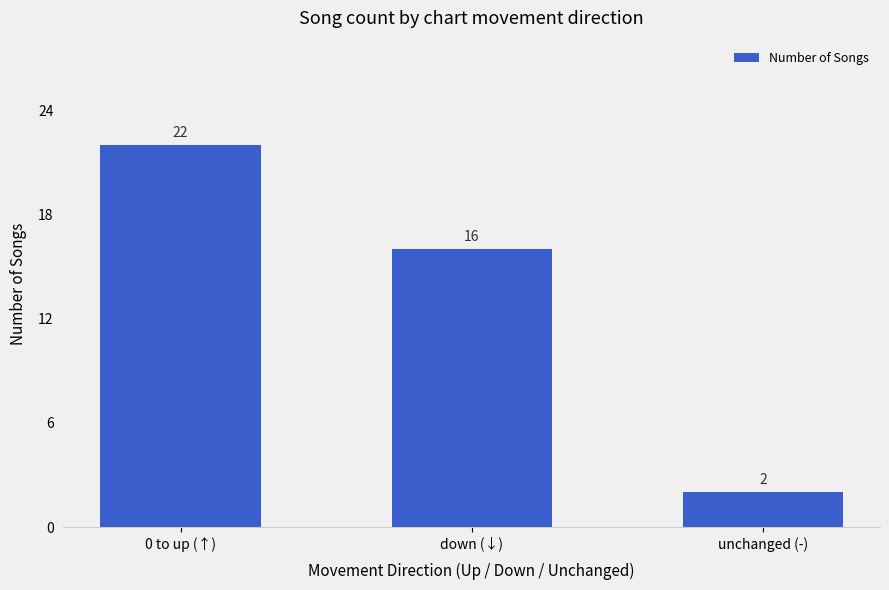

What value does the data have at down (↓), to the nearest 10?

20